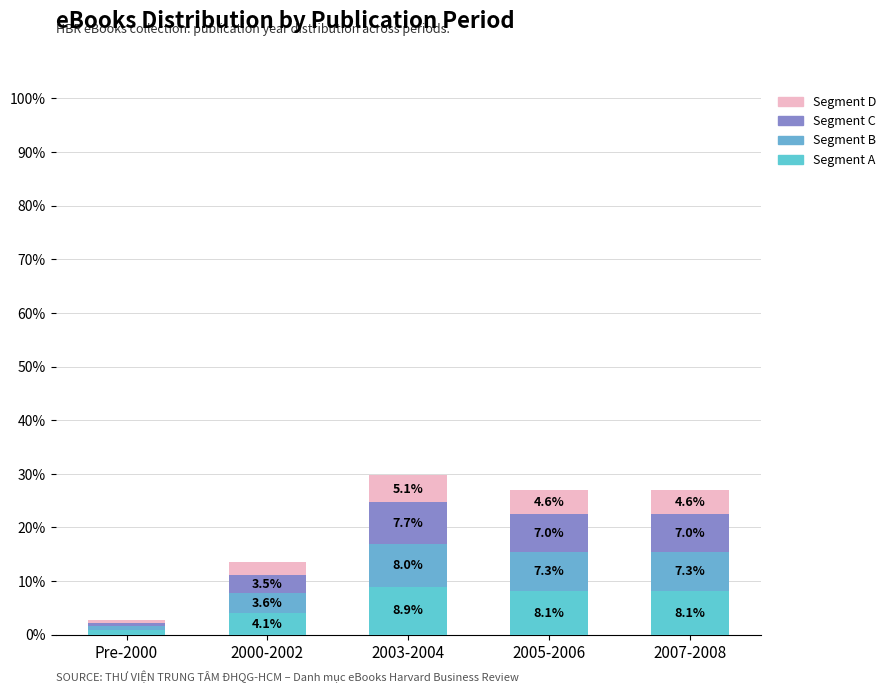

How many data points in Segment A are less than 8?

2